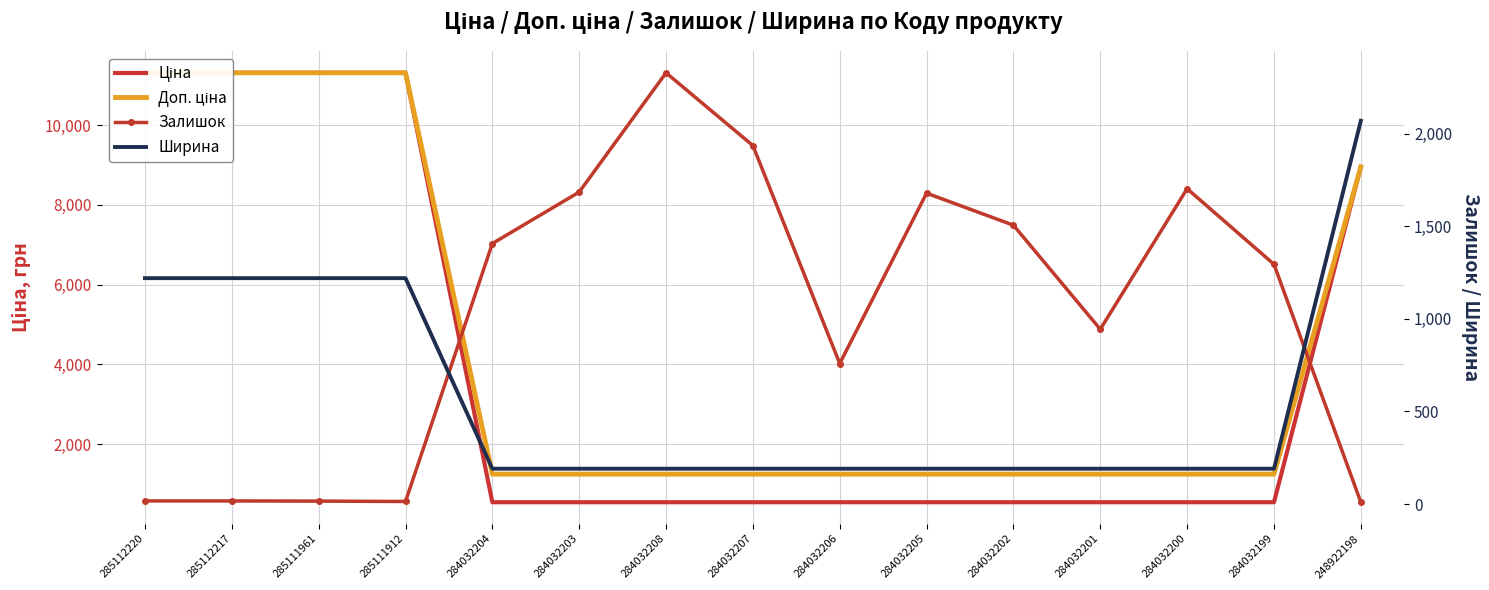

What is the label of the 9th point from the right?

284032208